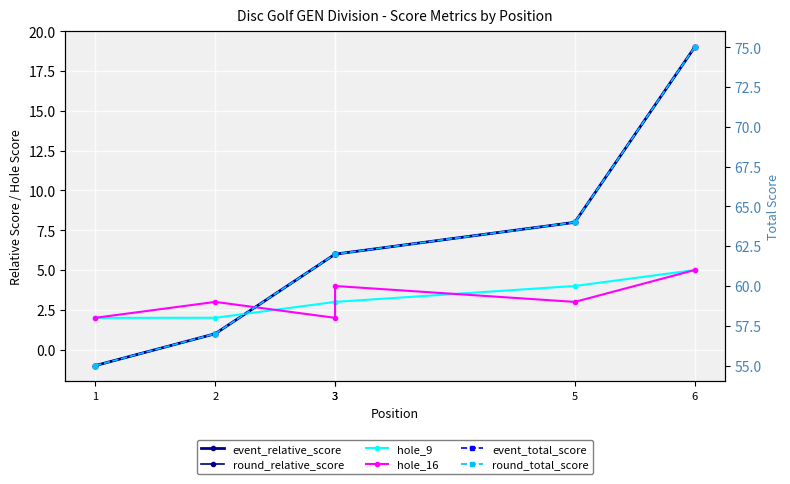

True or false: round_total_score has more than 2 interior local peaks.

False